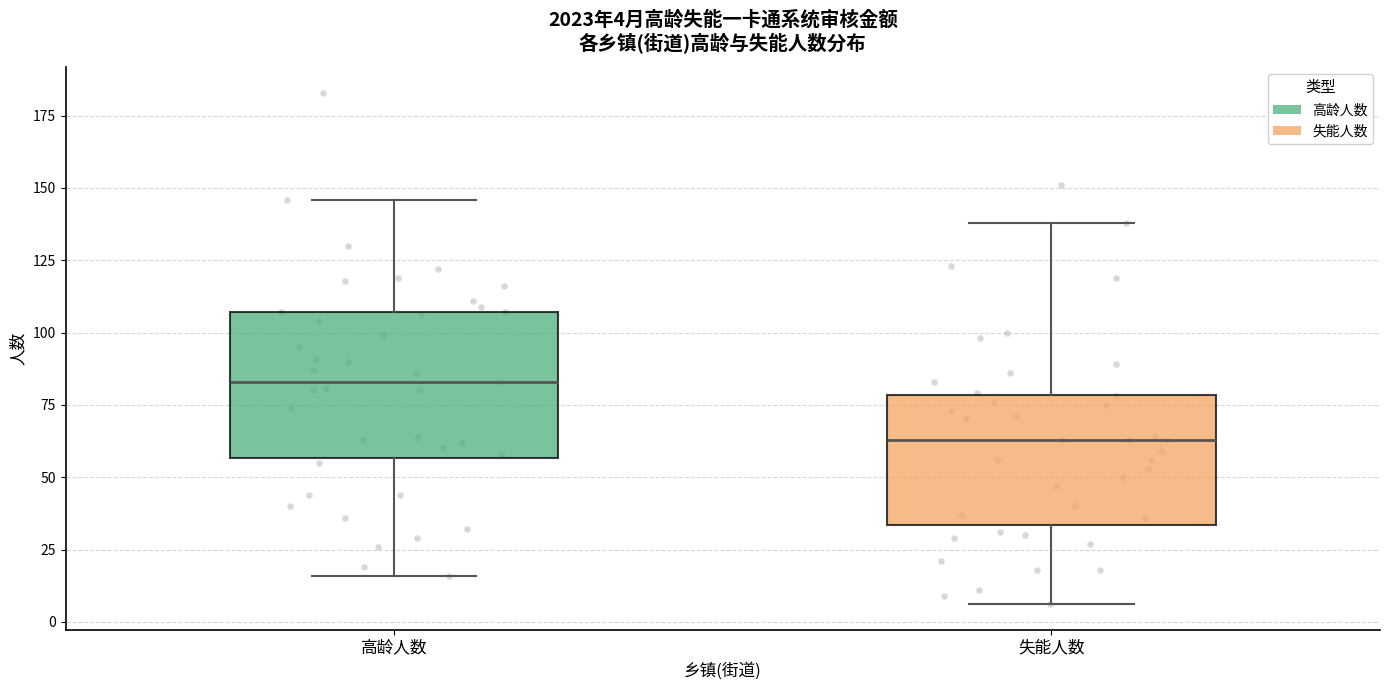

Comparing the boxes themselves (not the whiskers), which one is the tallest?

高龄人数